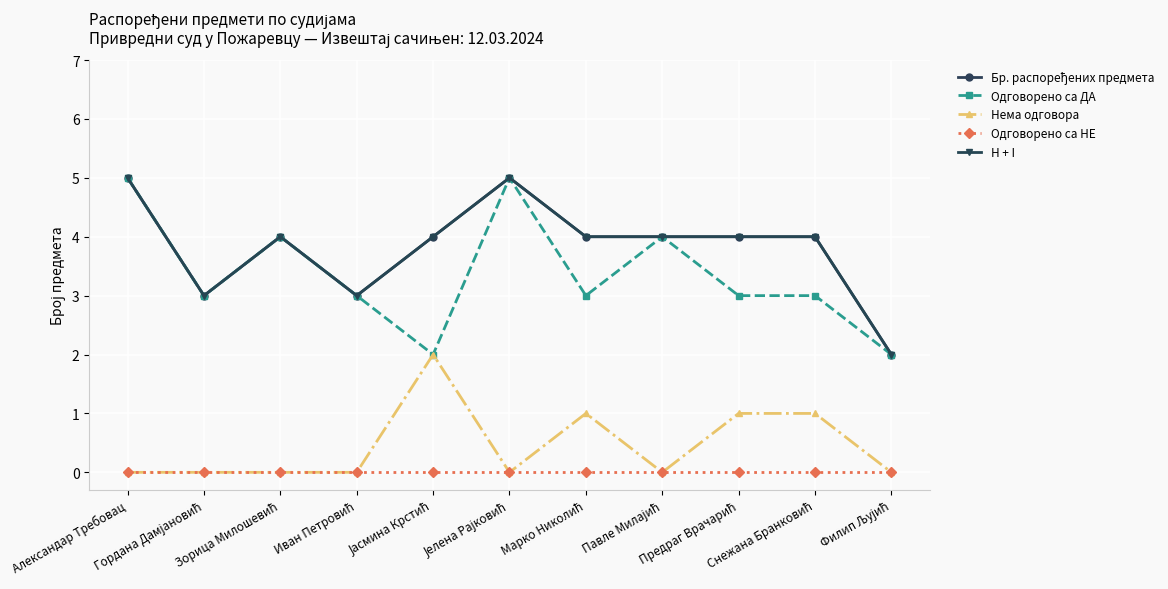

What is the value of the Нема одговора point at the 10th from the left?

1